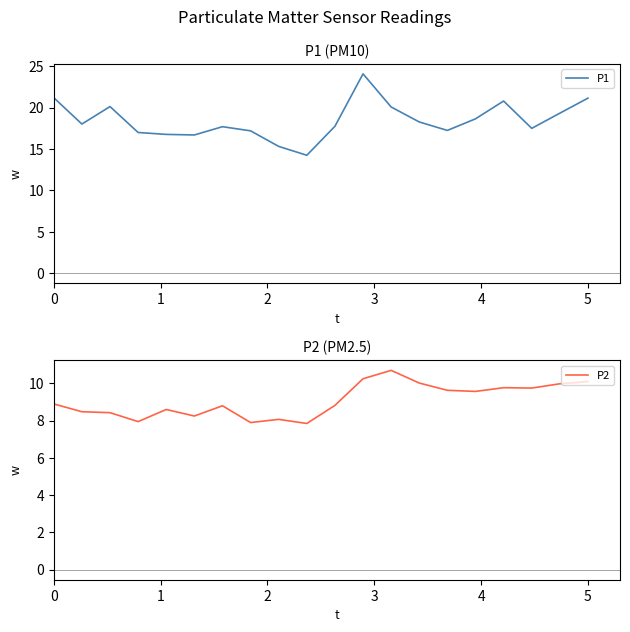

What is the maximum value shown in the chart?

24.1